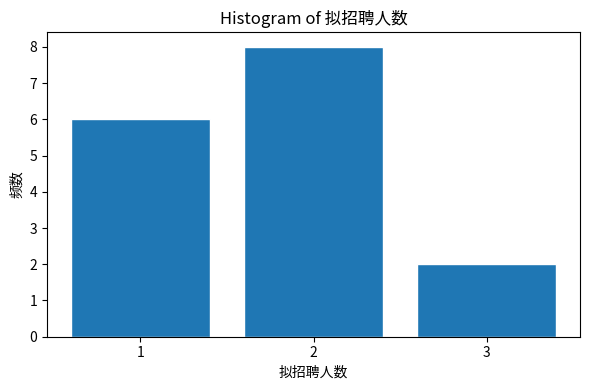

Reading left to right, what are all the values shown in this chart?

1=6	2=8	3=2